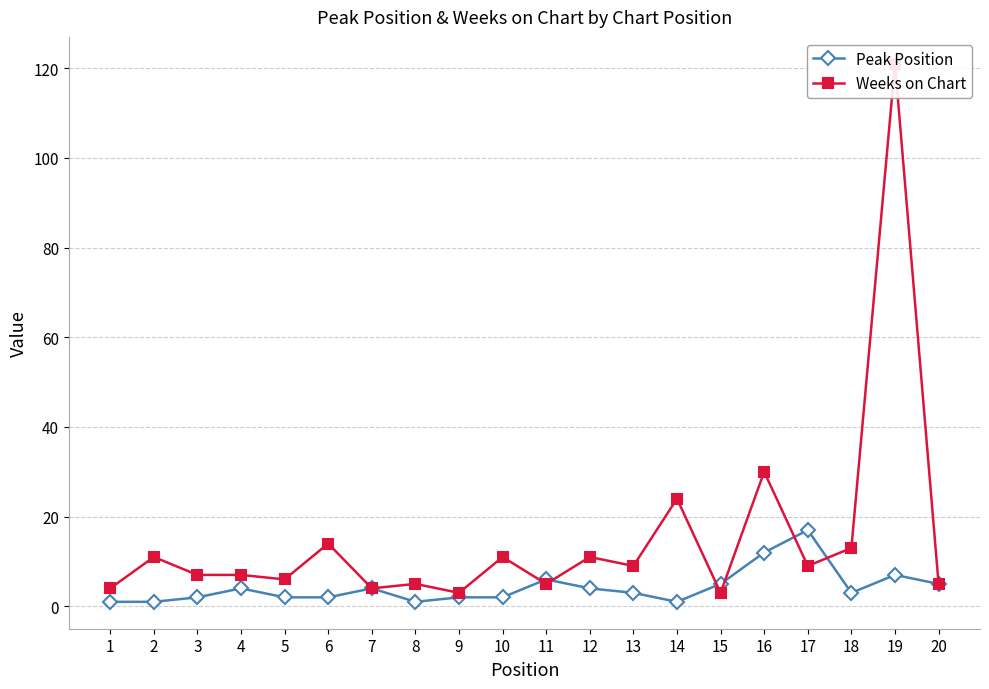

How many data points in Weeks on Chart are above 9?

8